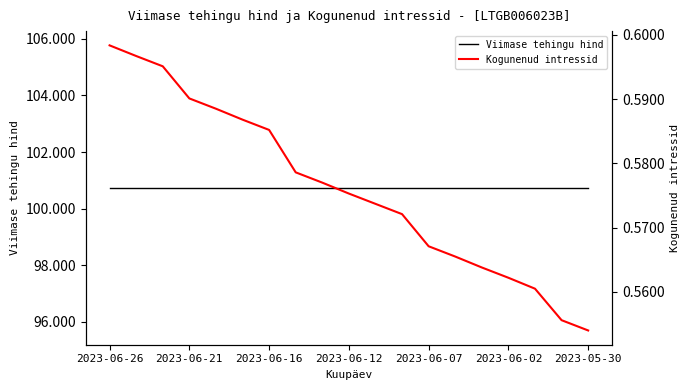

How many series are shown in this chart?

2